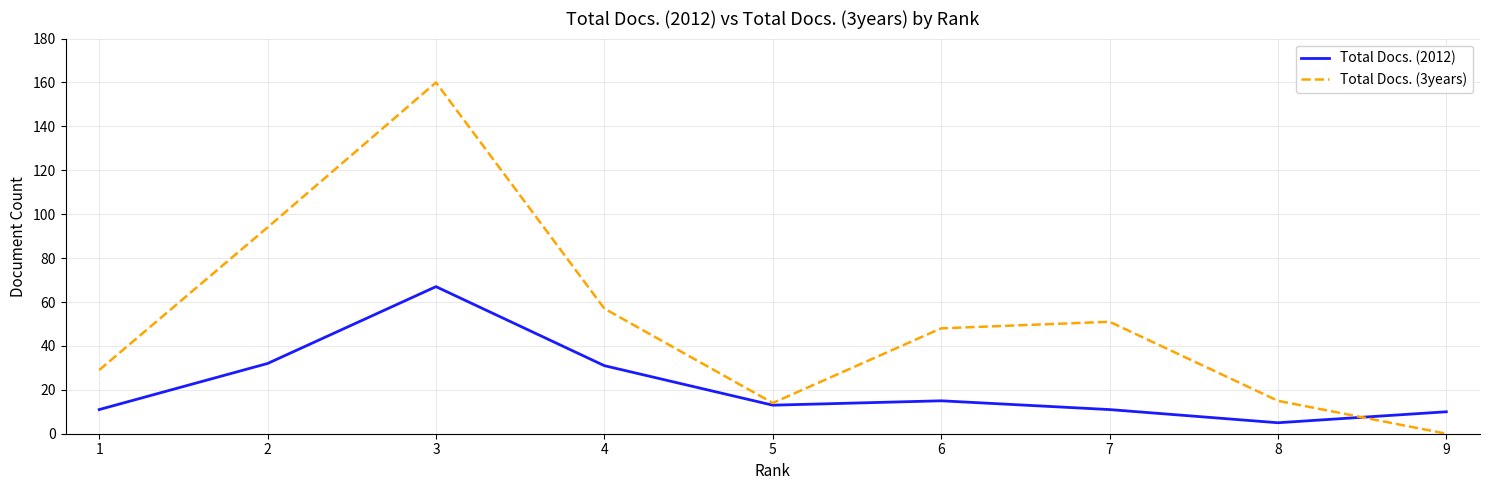

How many lines are shown in the chart?

2